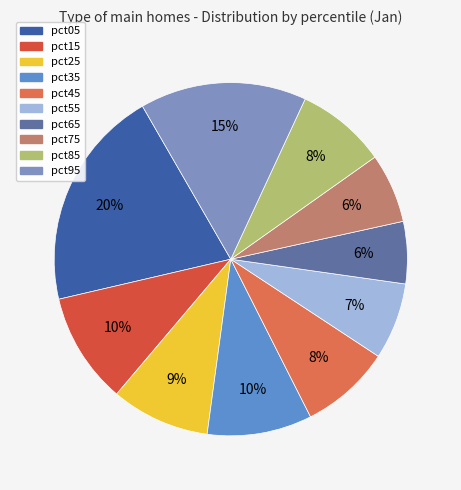

Rank the categories by value from highest to lowest.

pct05, pct95, pct15, pct35, pct25, pct45, pct85, pct55, pct75, pct65